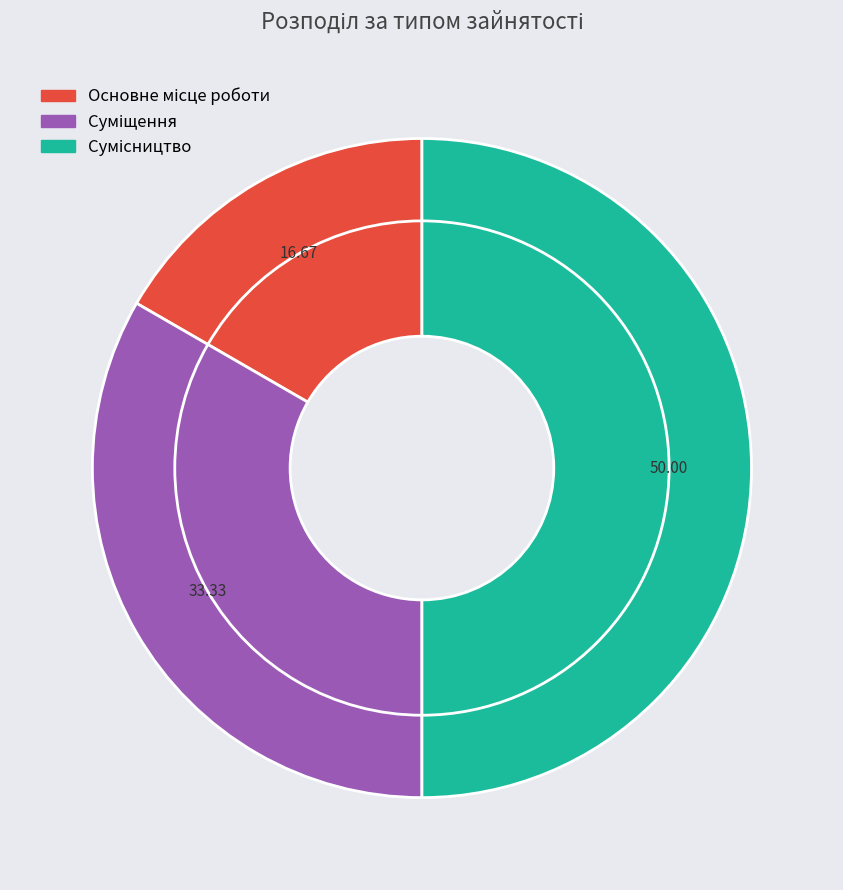

Which slice is the largest?

Сумісництво